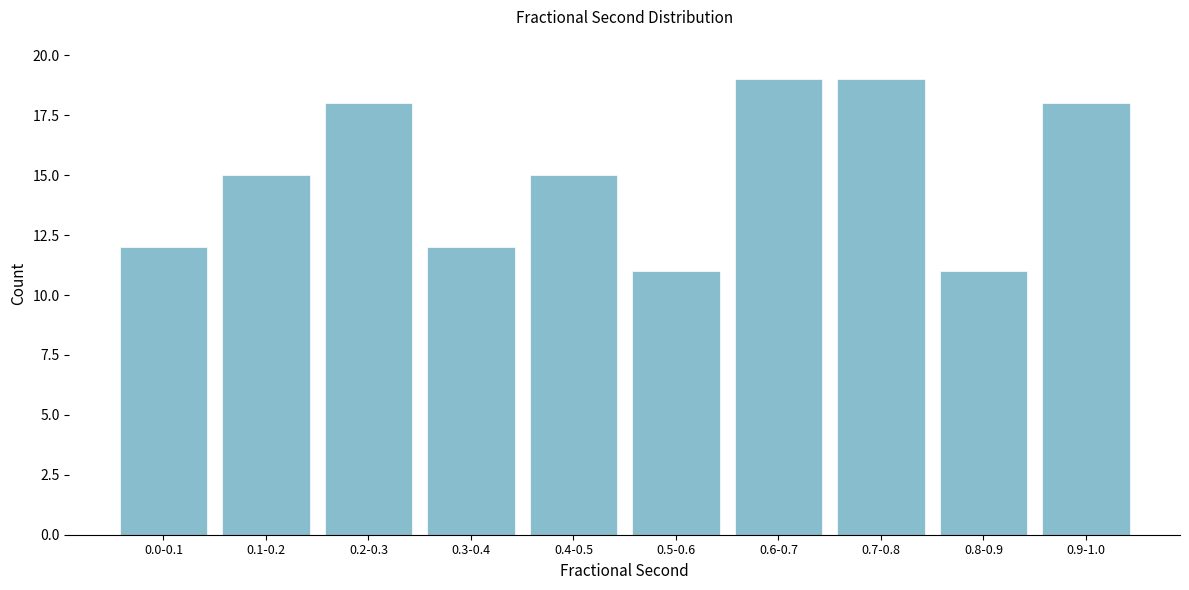

Reading left to right, extract all data points from this chart.

12	15	18	12	15	11	19	19	11	18